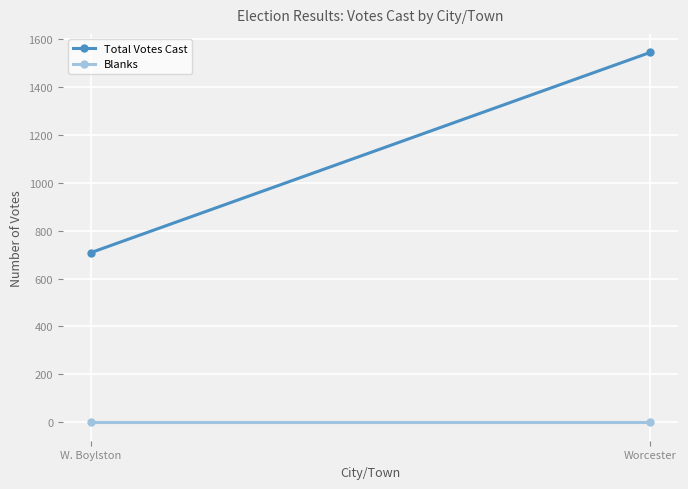

The value of Total Votes Cast at Worcester is 2373. True or false?

False